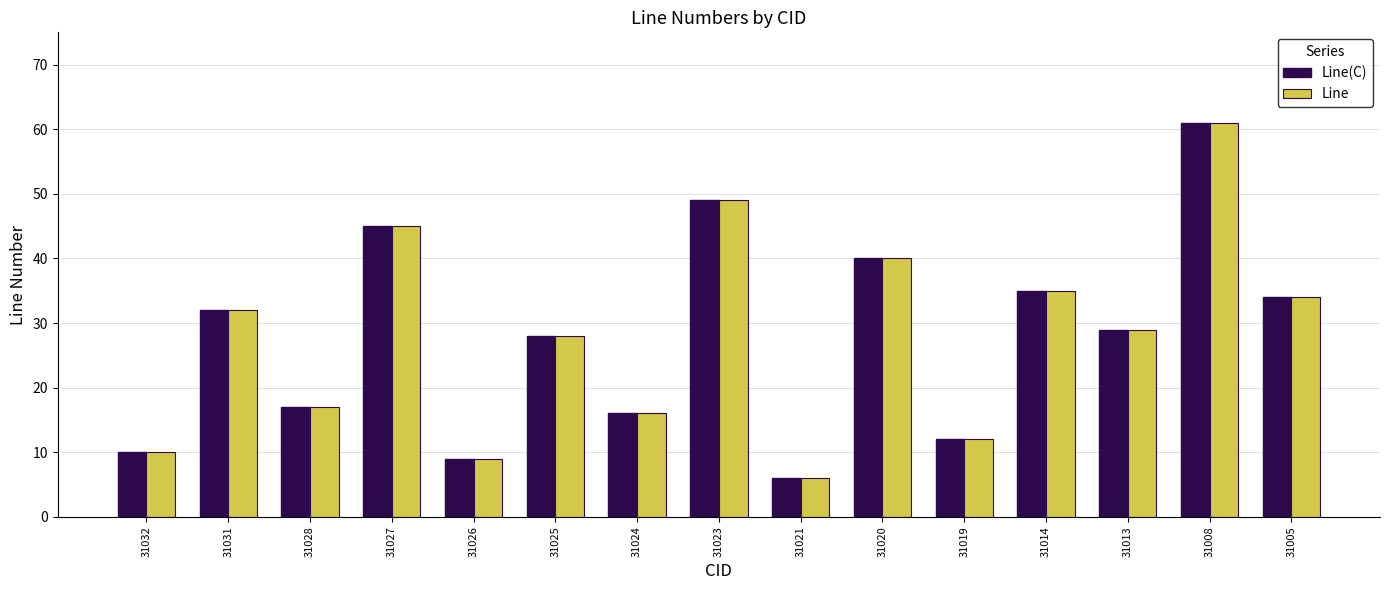

What is the difference between the maximum and minimum values in the Line series?

55